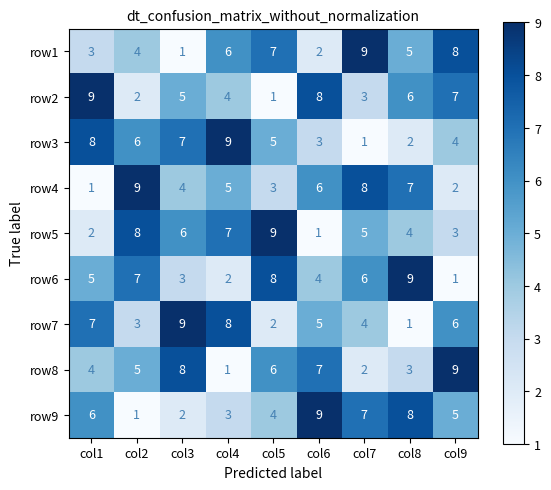

The value of row1 at col7 is 9. True or false?

True